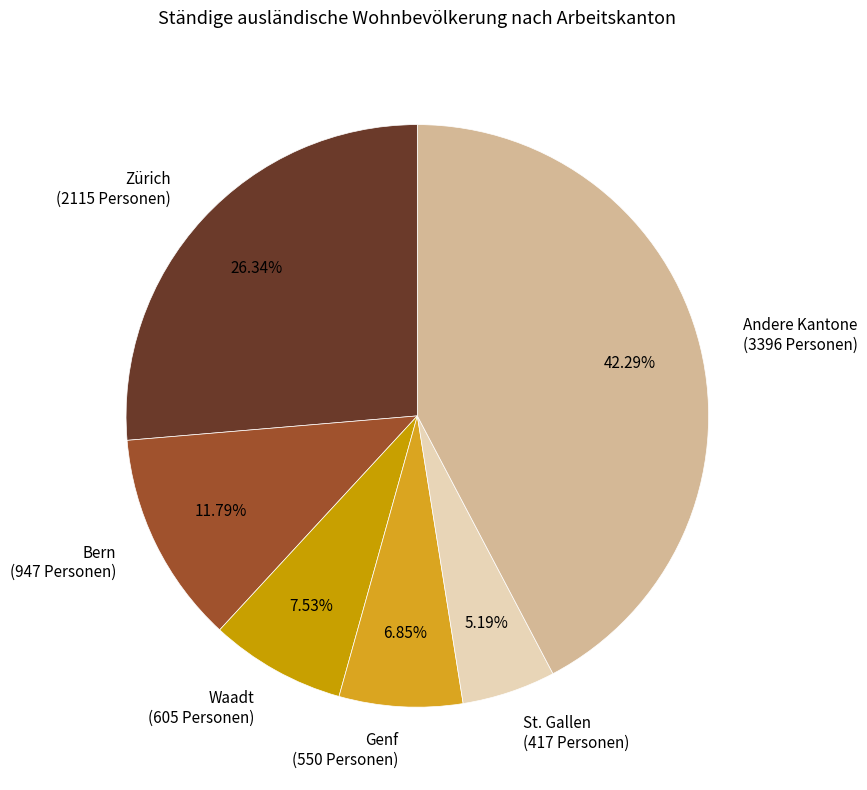

True or false: Waadt accounts for 1% of the total.

False